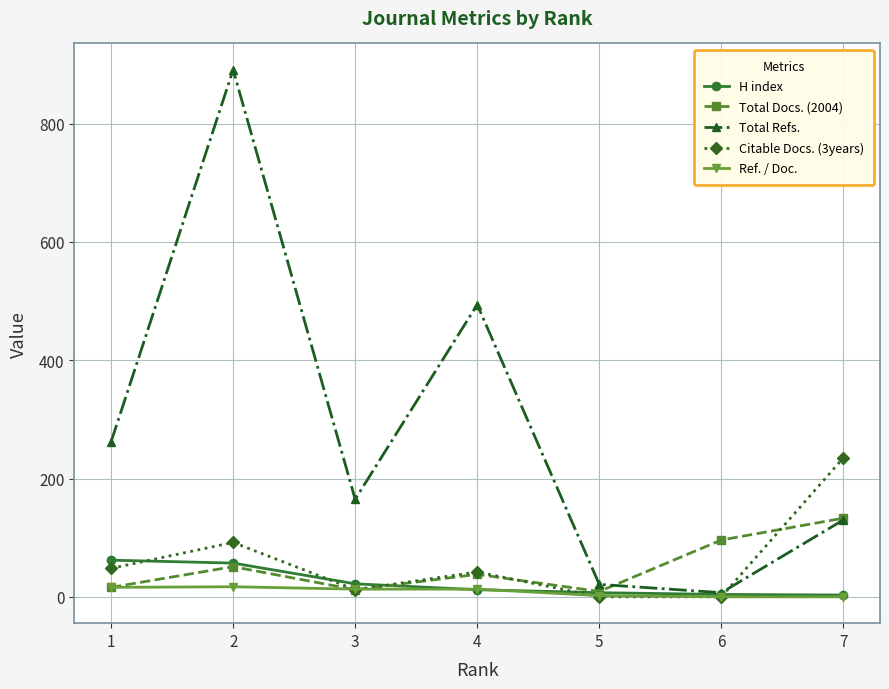

The value of Ref. / Doc. at 7 is 0. True or false?

True